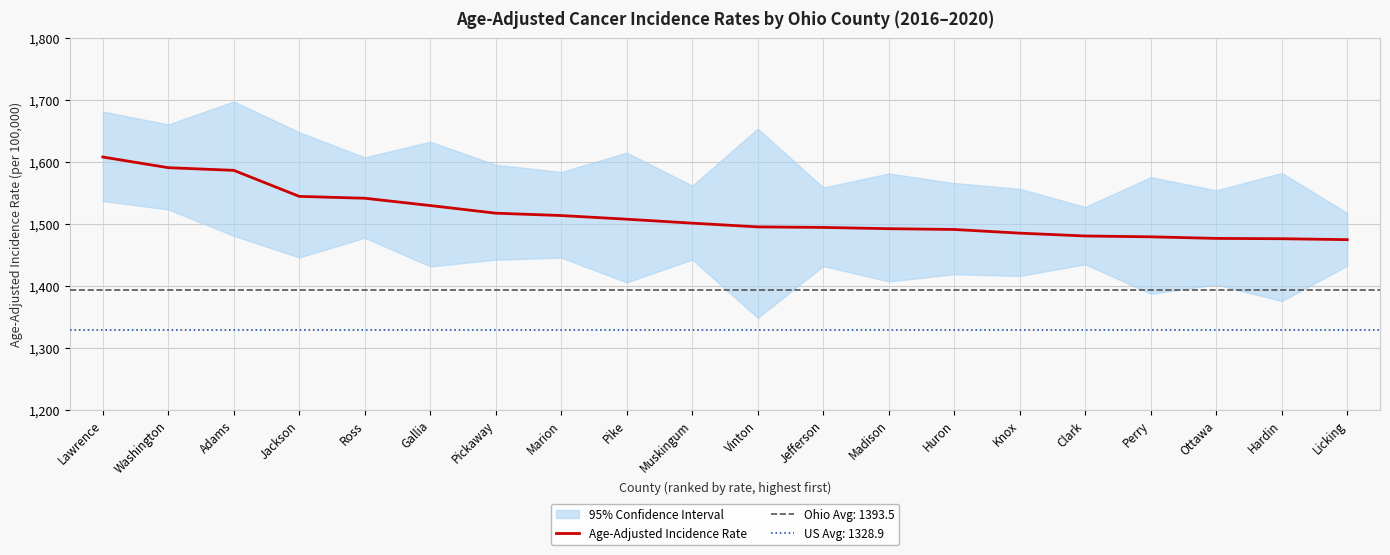

What is the sum of the values at Perry and Jackson?

3022.6